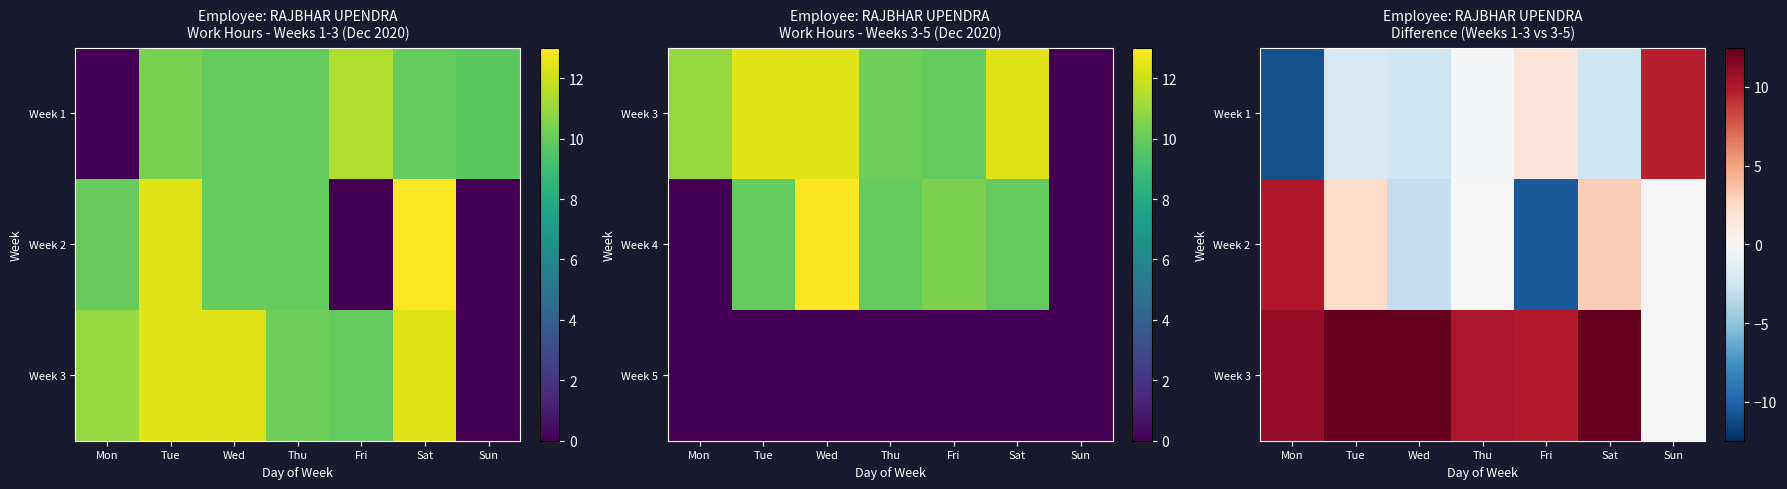

True or false: Week 2 has a value of 4.5 at Tue.

False